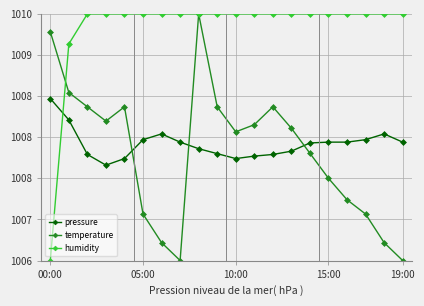

Is this an area chart (filled region under the line)?

No